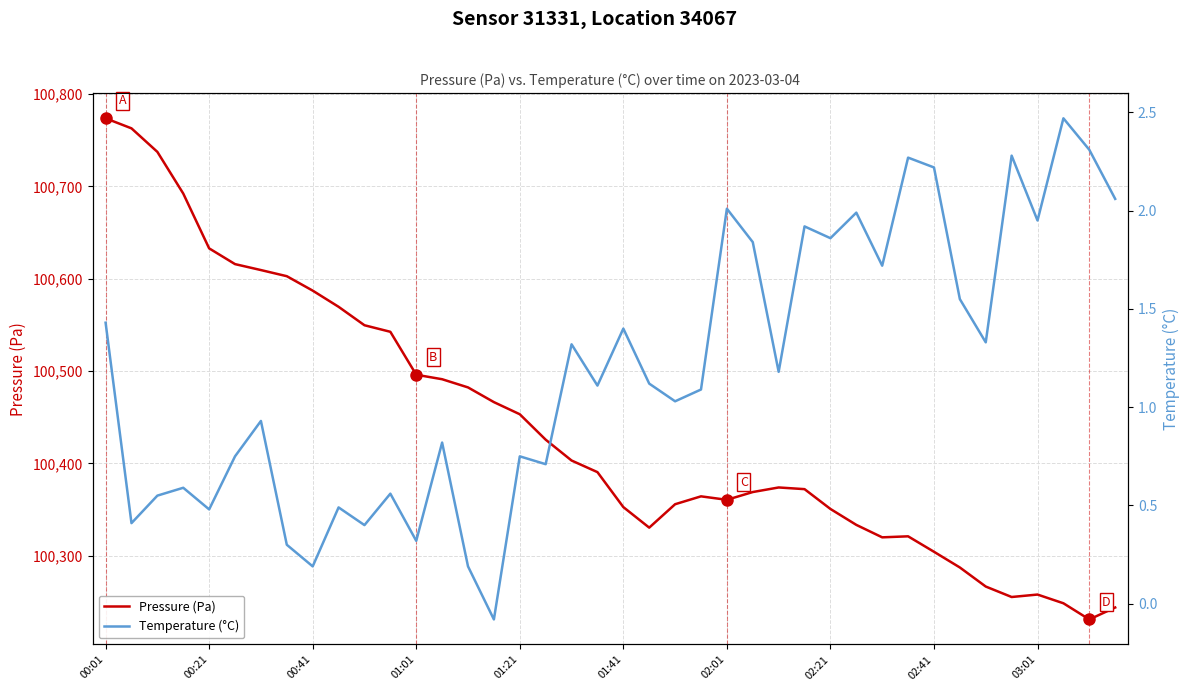

The Temperature (°C) series shows 0.4 at 21. True or false?

False